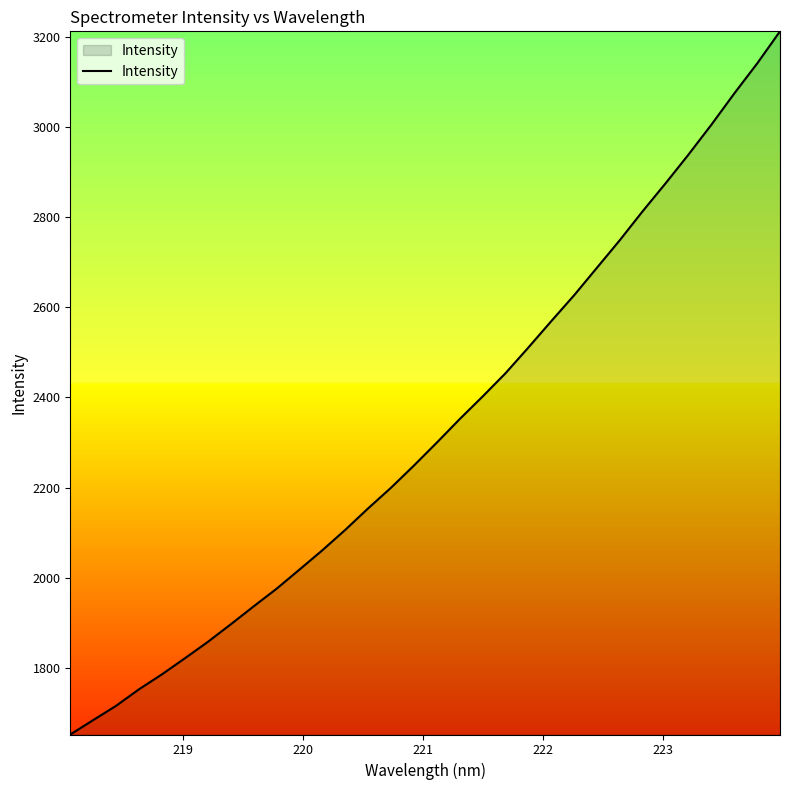

What is the minimum value shown in the chart?

1652.9